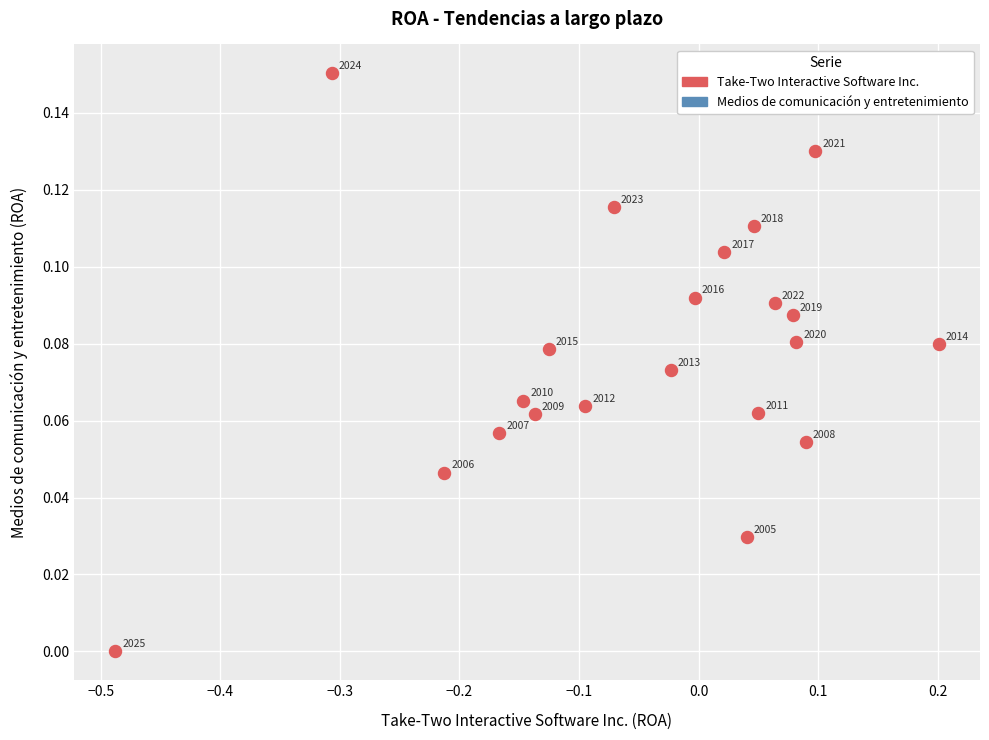

What is the range of X values (max minus min)?

0.7